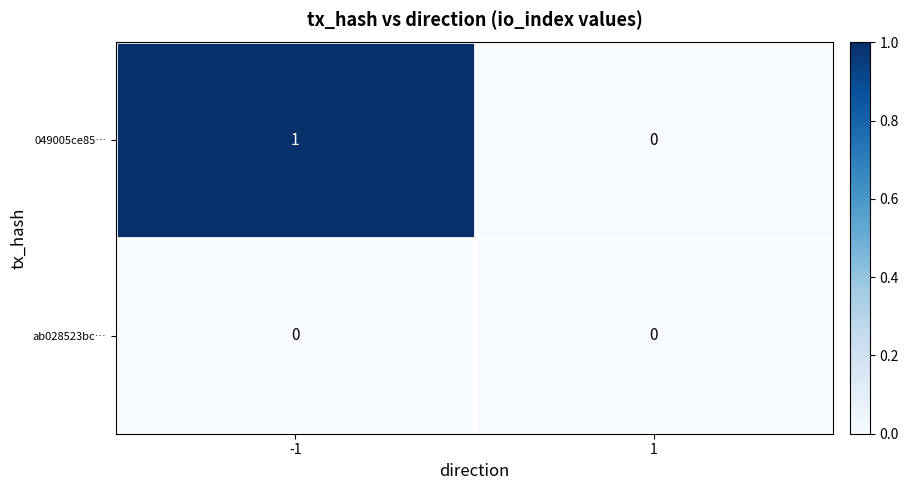

Reading left to right, what are all the values shown in this chart?

049005ce85…: -1=1	1=0
ab028523bc…: -1=0	1=0